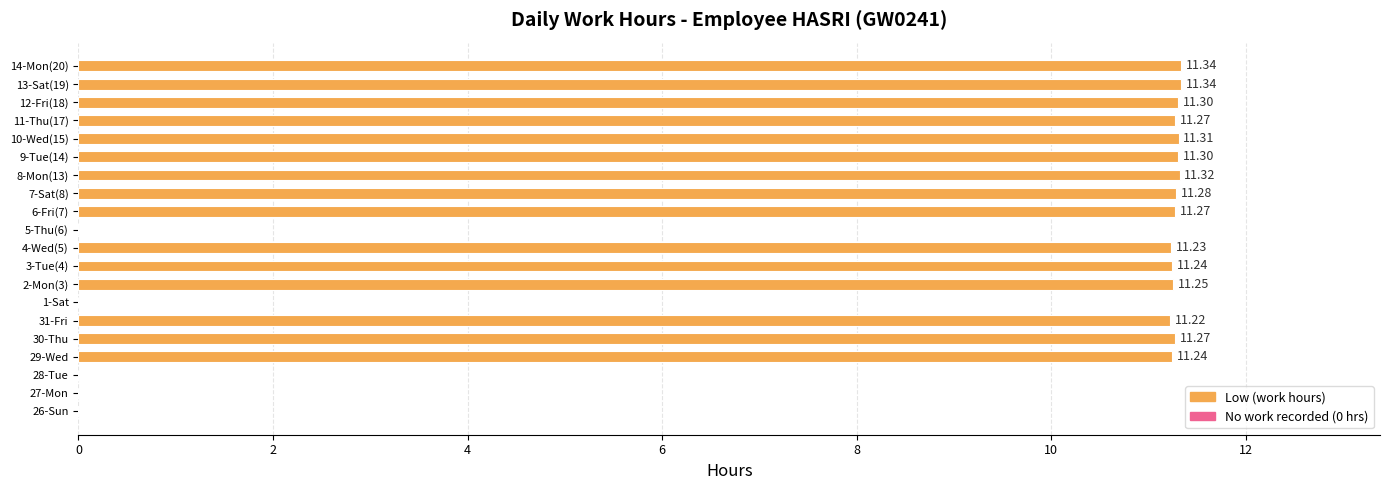

Approximately how many times larger is the value at 9-Tue(14) compared to 8-Mon(13)?

1.0